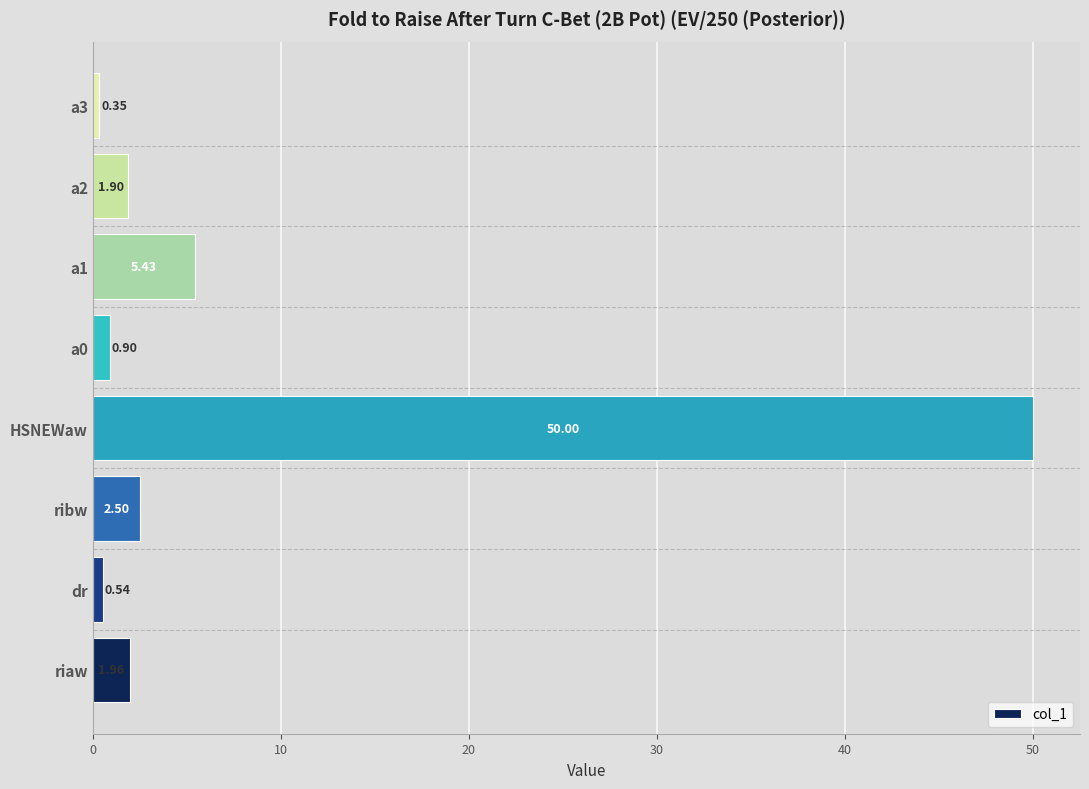

Count the number of categories in the chart.

8